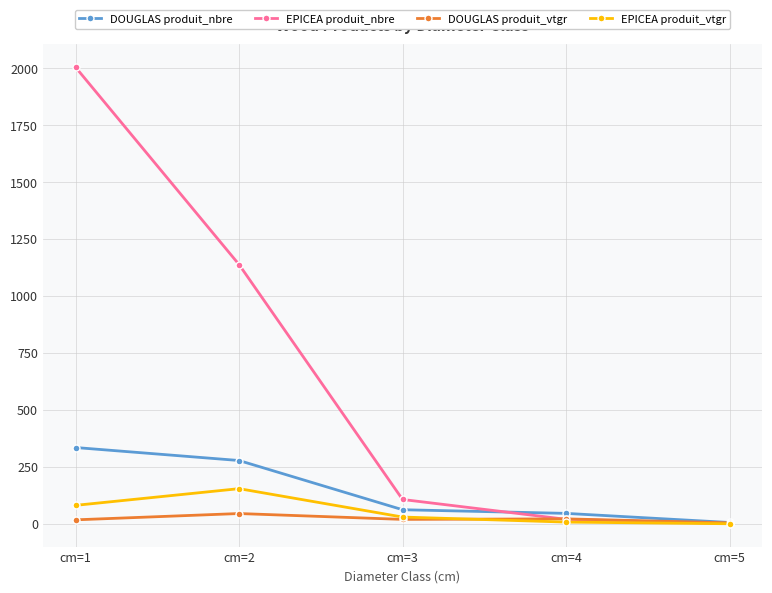

At which label does EPICEA produit_nbre reach its peak?

cm=1